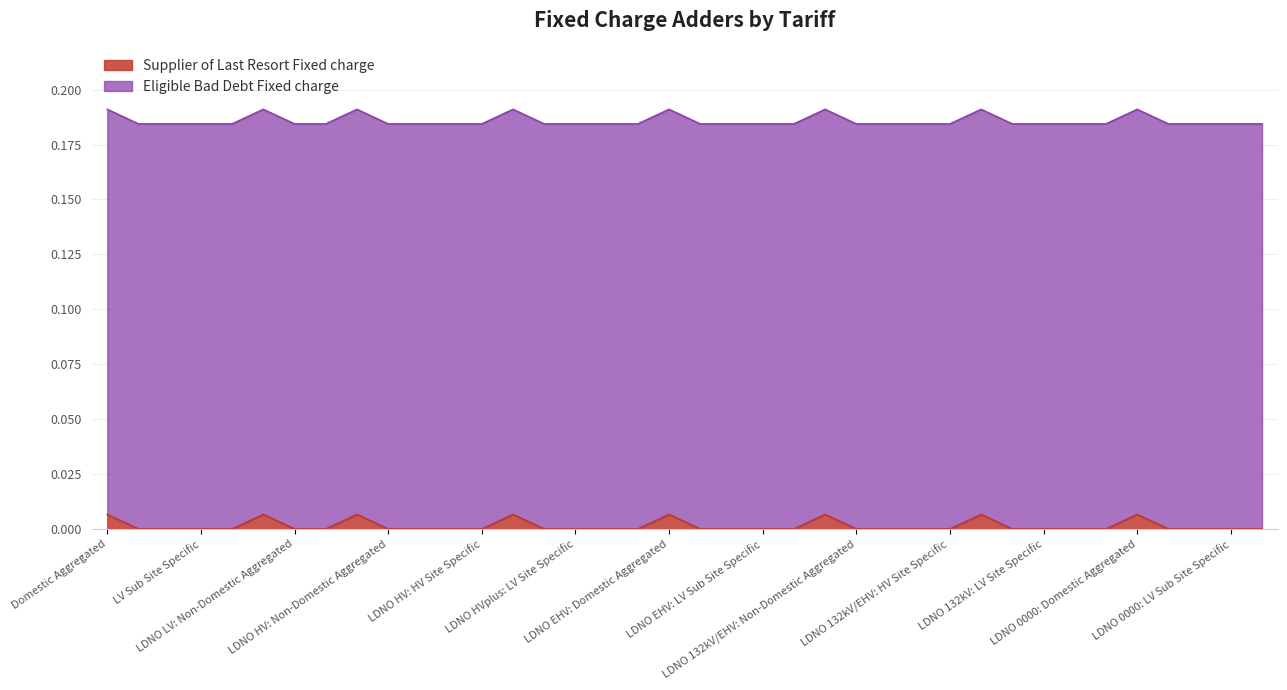

Is it true that the value at LDNO LV: Non-Domestic Aggregated is -0.0?

False